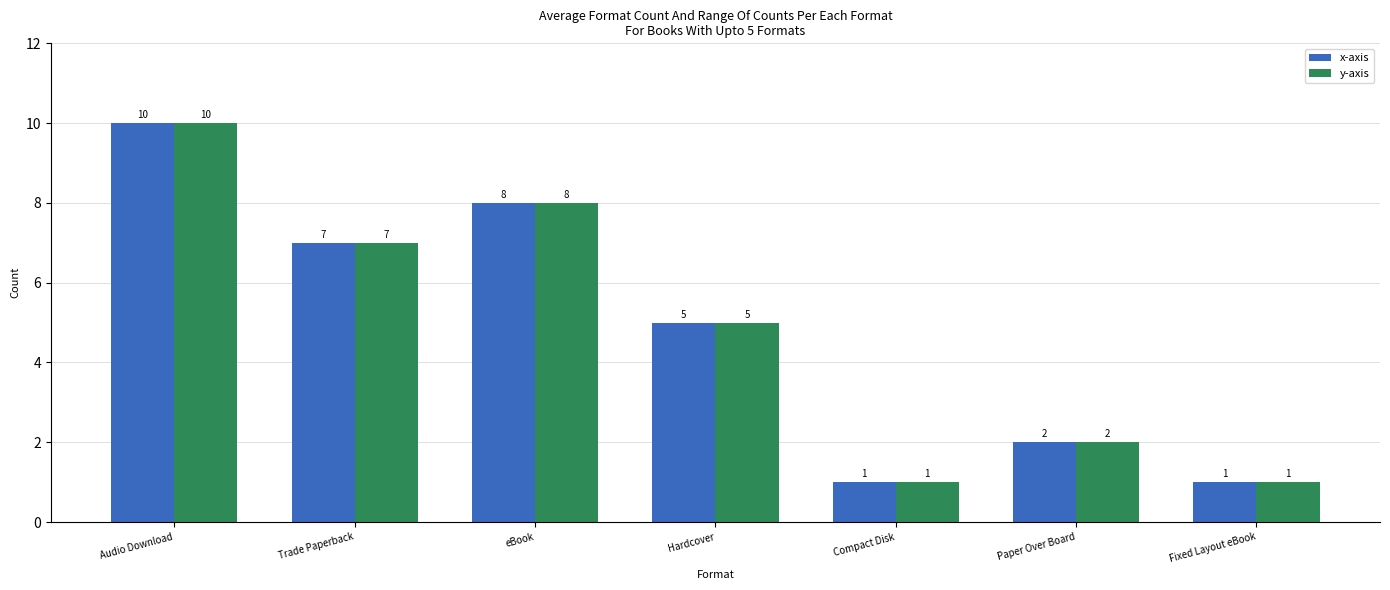

How many bars are there in each group?

2